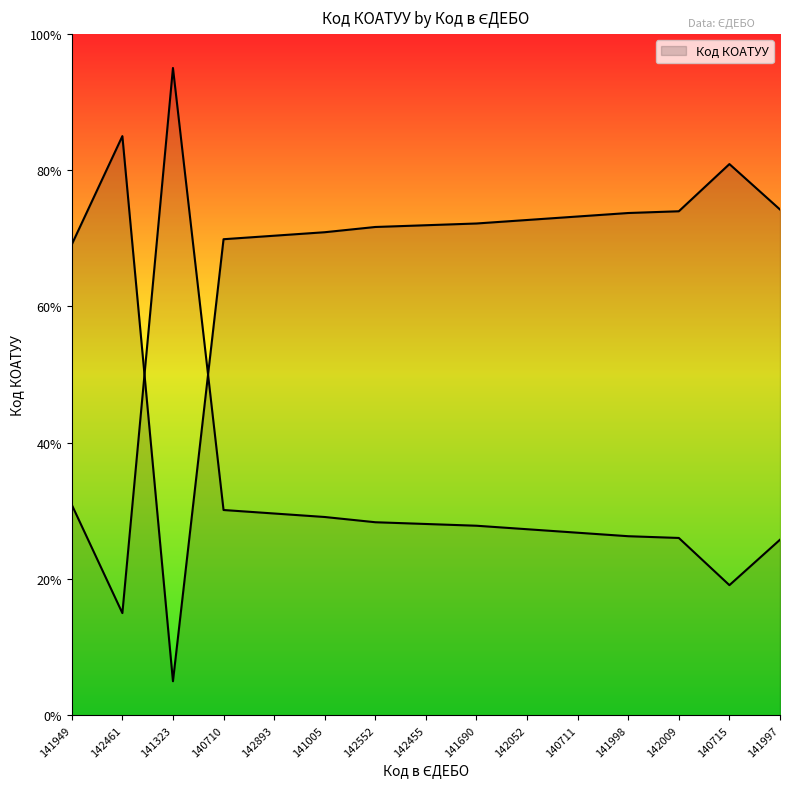

How many lines are shown in the chart?

1